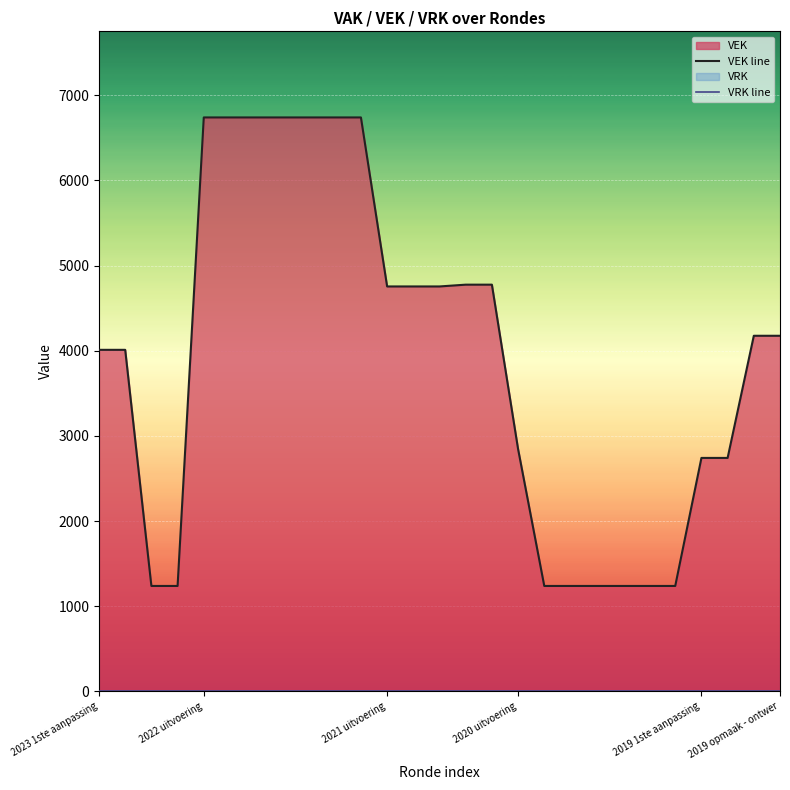

What is the difference between the highest and lowest values at 19?

1239